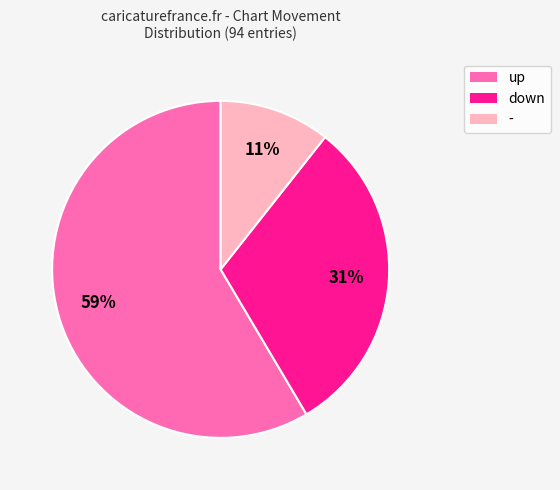

Approximately how many times larger is the value at up compared to down?

1.9